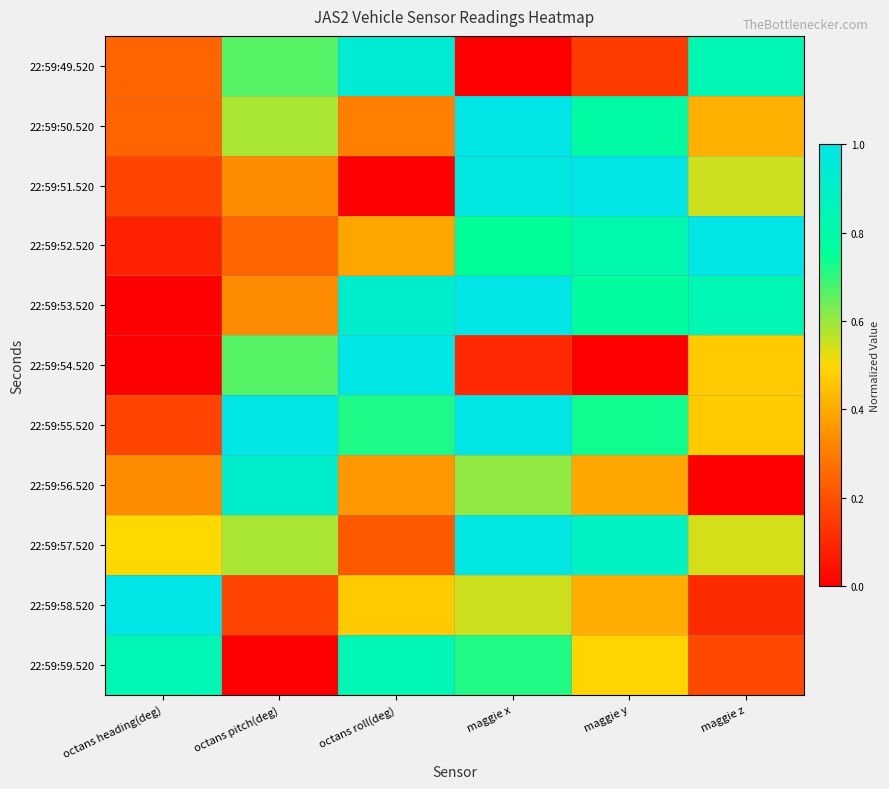

Which label corresponds to the smallest value in the chart?

maggie x